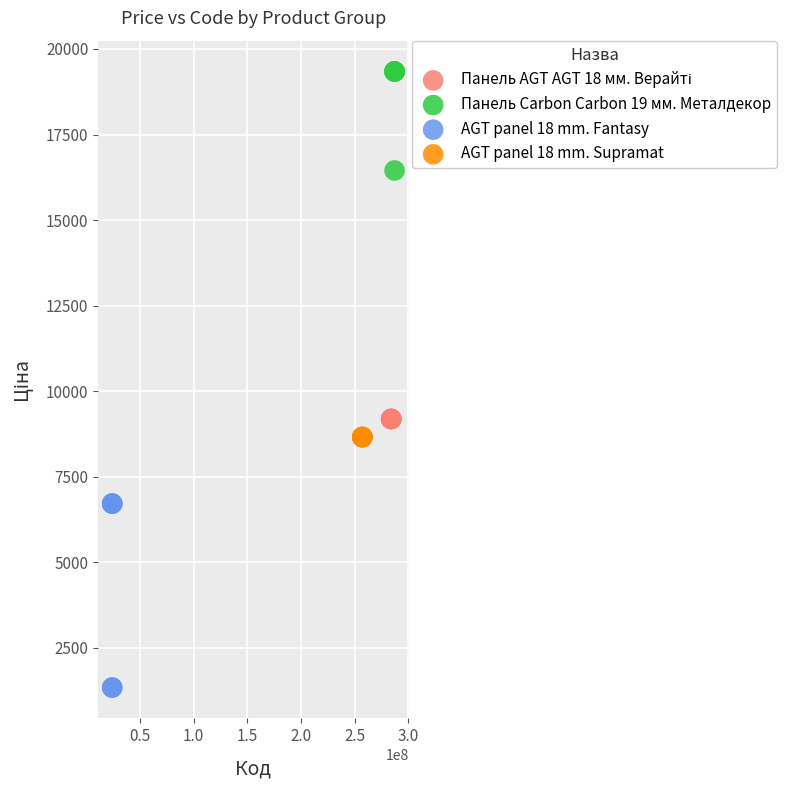

Which series contains the highest Y value?

Панель Carbon Carbon 19 мм. Металдекор